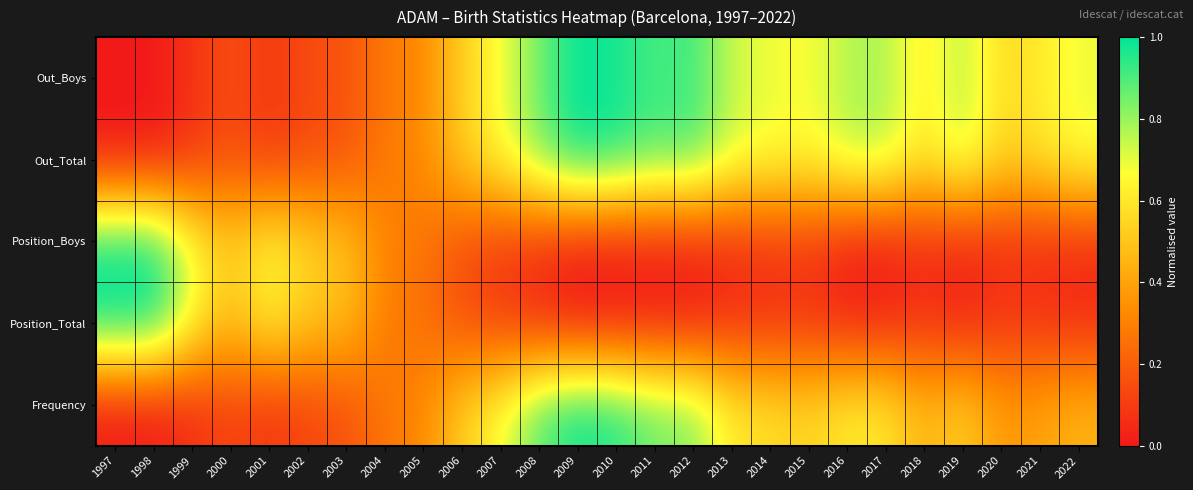

What is the greatest value displayed?

1.0